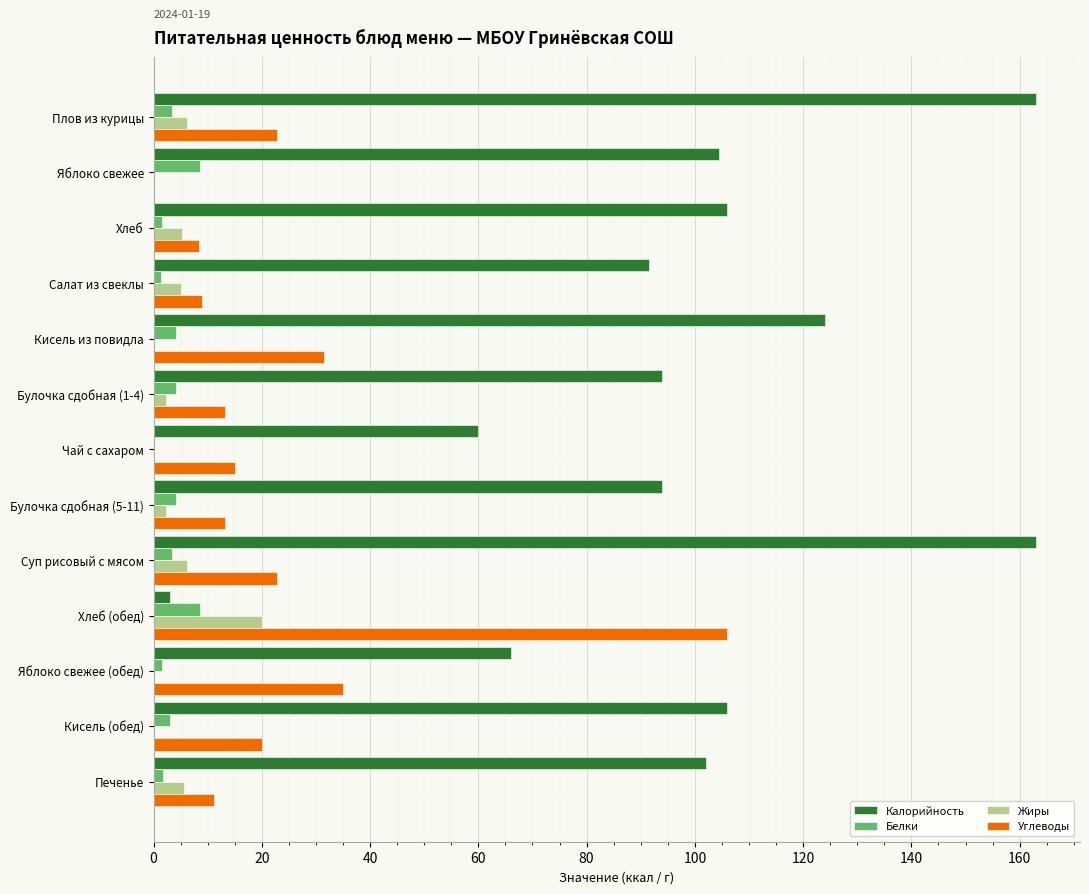

What is the average value of the Белки series?

3.5